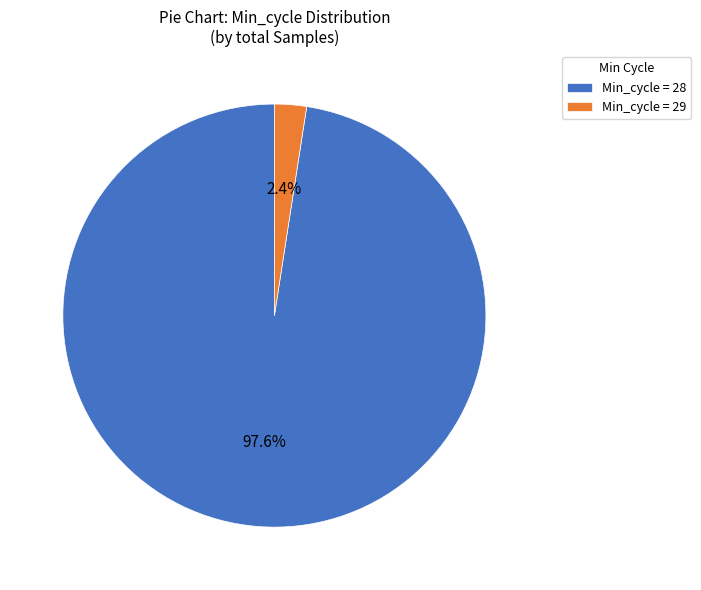

Rank the categories by value from highest to lowest.

Min_cycle = 28, Min_cycle = 29